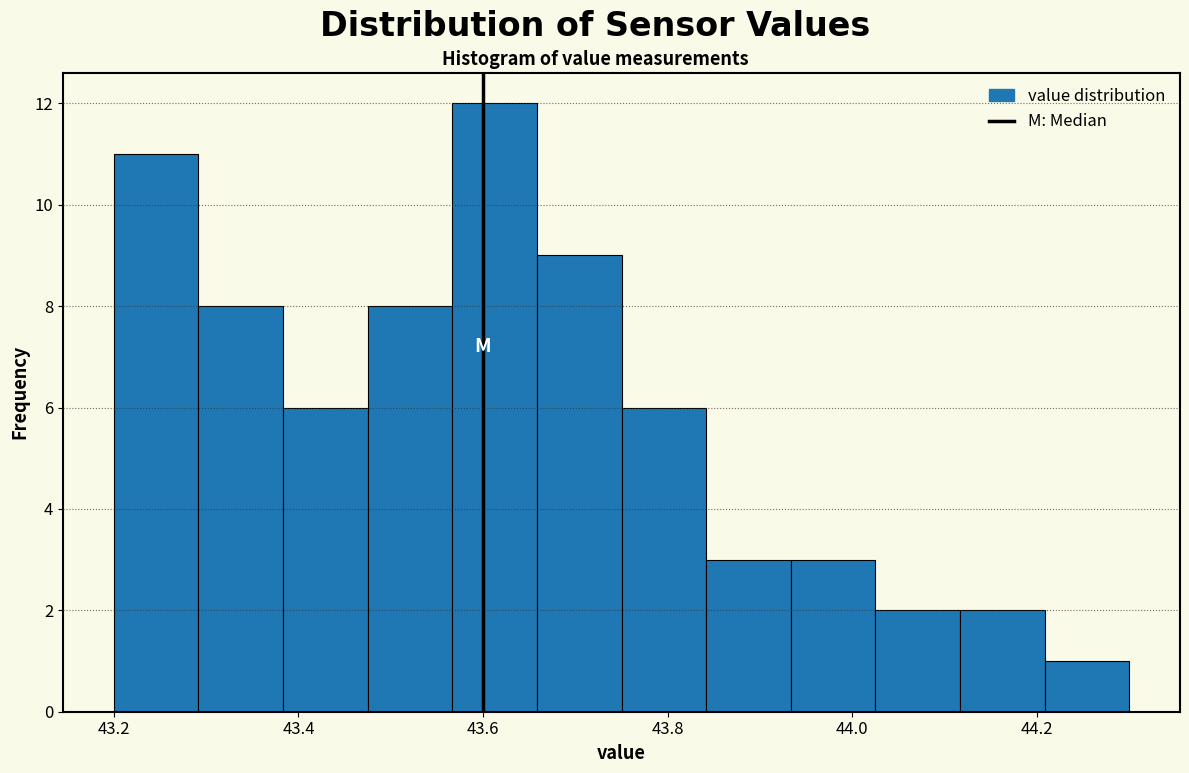

Reading left to right, list every bar in this chart as the range it spans on the x-axis followed by its height. Neither the bar edges nor the heights are printed on the chart, so give them approximately, as read against the axes.

43.20 to 43.30: 11
43.30 to 43.38: 8
43.38 to 43.48: 6
43.48 to 43.56: 8
43.56 to 43.66: 12
43.66 to 43.76: 9
43.76 to 43.84: 6
43.84 to 43.94: 3
43.94 to 44.02: 3
44.02 to 44.12: 2
44.12 to 44.20: 2
44.20 to 44.30: 1